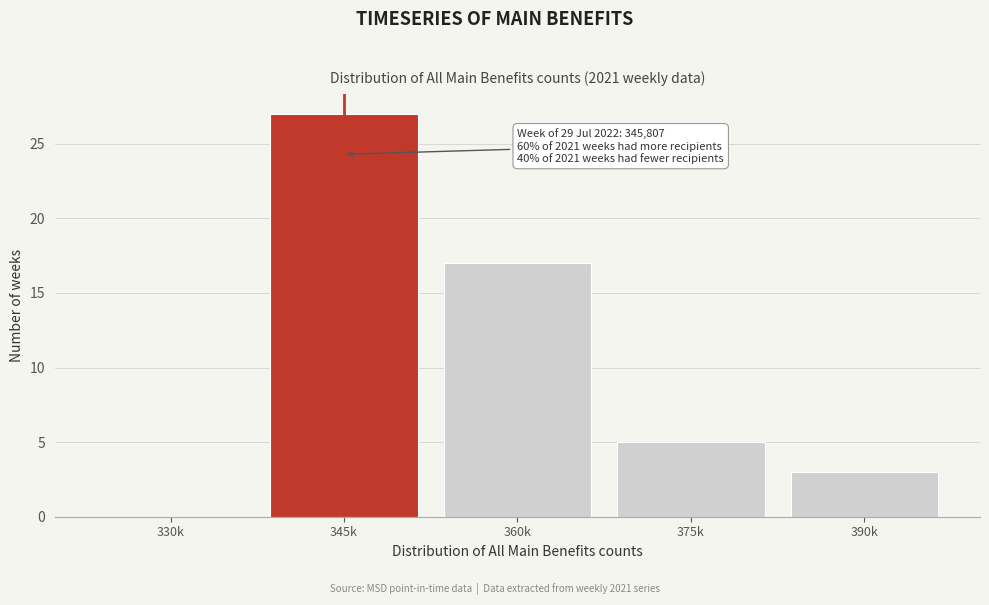

Reading left to right, transcribe all the data shown in this chart.

330k=0	345k=27	360k=17	375k=5	390k=3